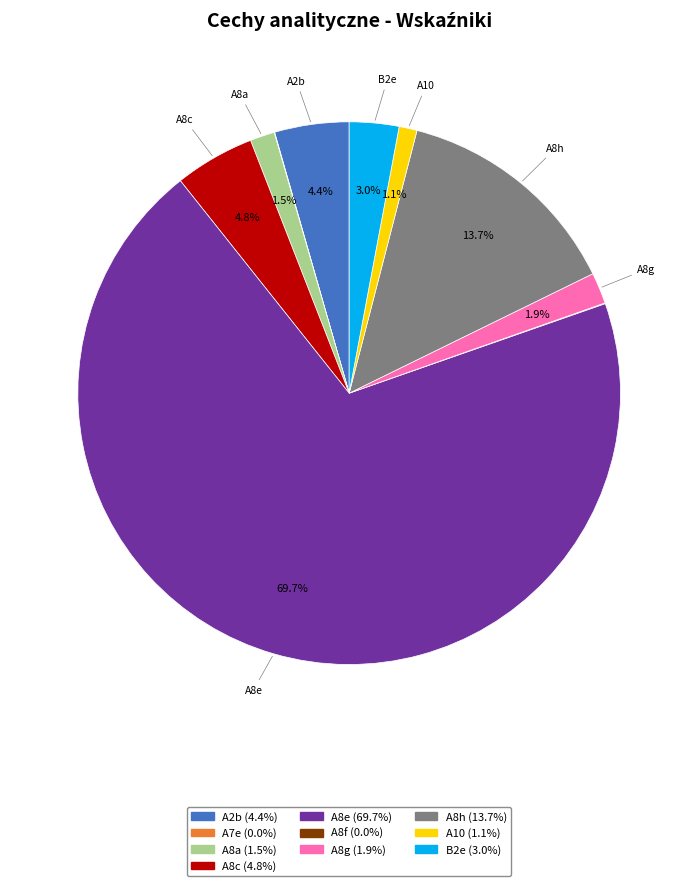

Which has a higher value, A8c or B2e?

A8c